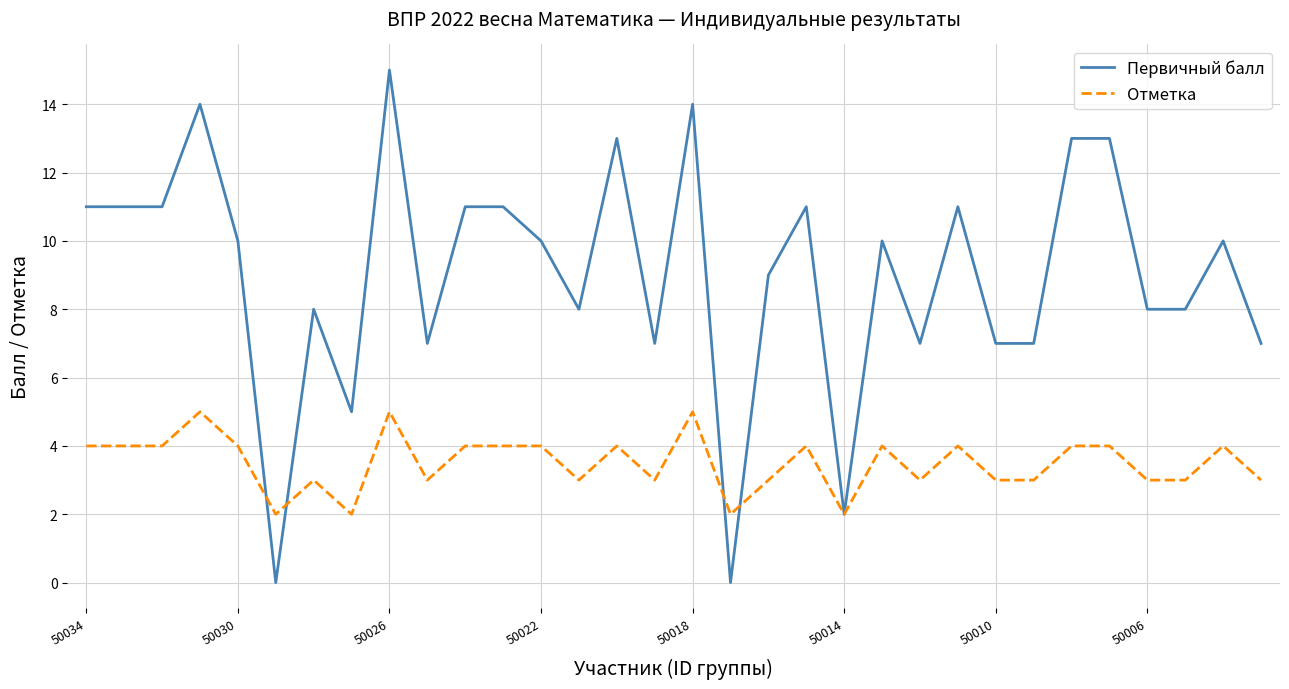

Rank the series by their maximum value, from highest to lowest.

Первичный балл, Отметка